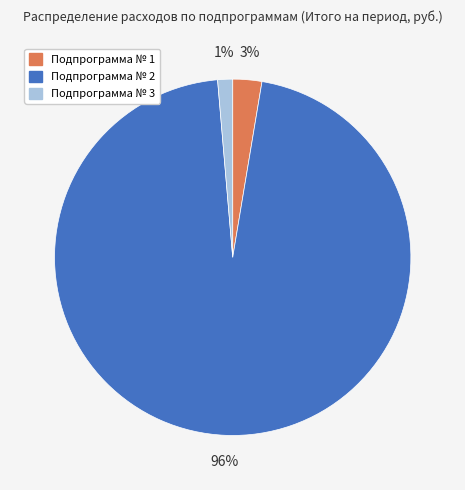

Does any single category account for the majority?

Yes